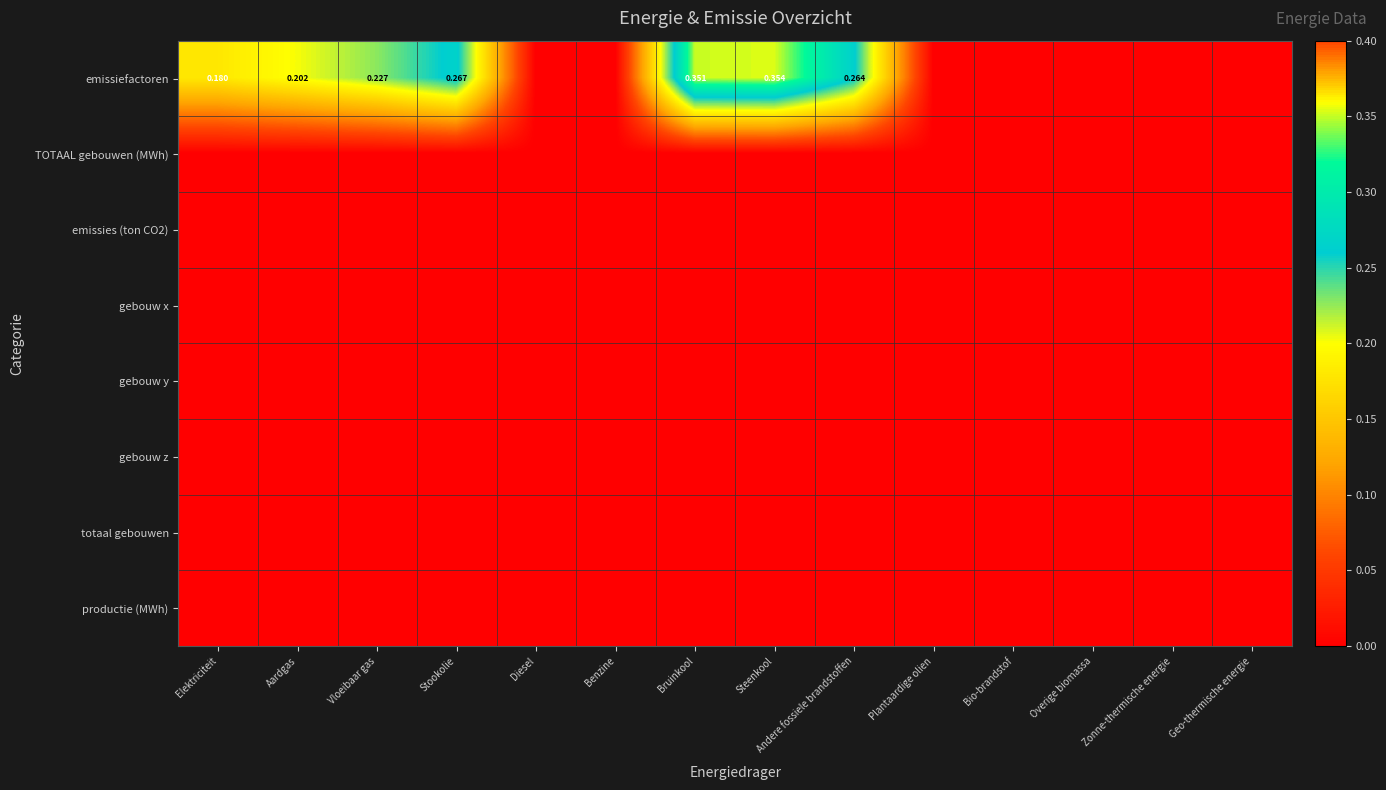

True or false: totaal gebouwen has a value of 0.0 at Benzine.

True